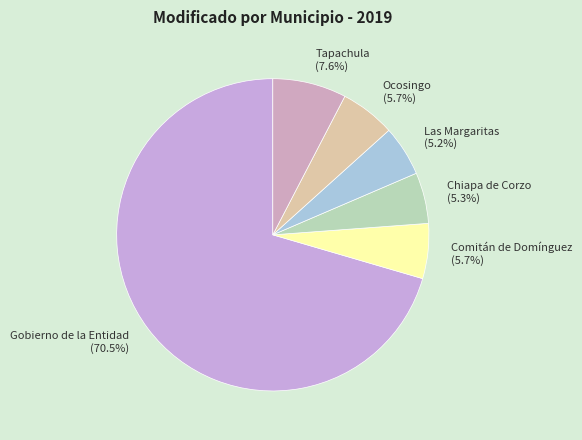

Do Tapachula and Comitán de Domínguez together represent more than half of the pie?

No